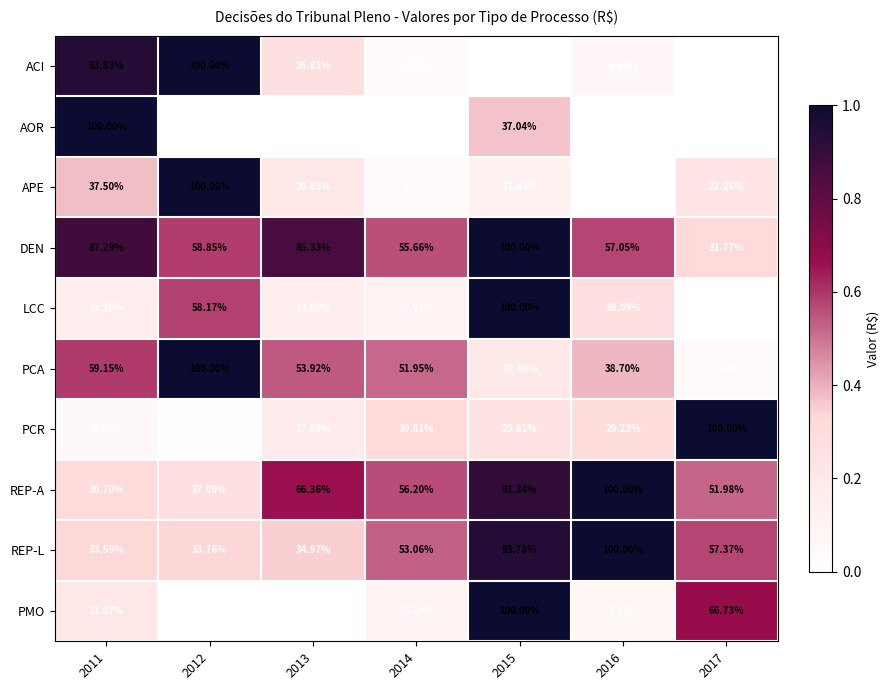

Which series changed the most between 2013 and 2016?

REP-L